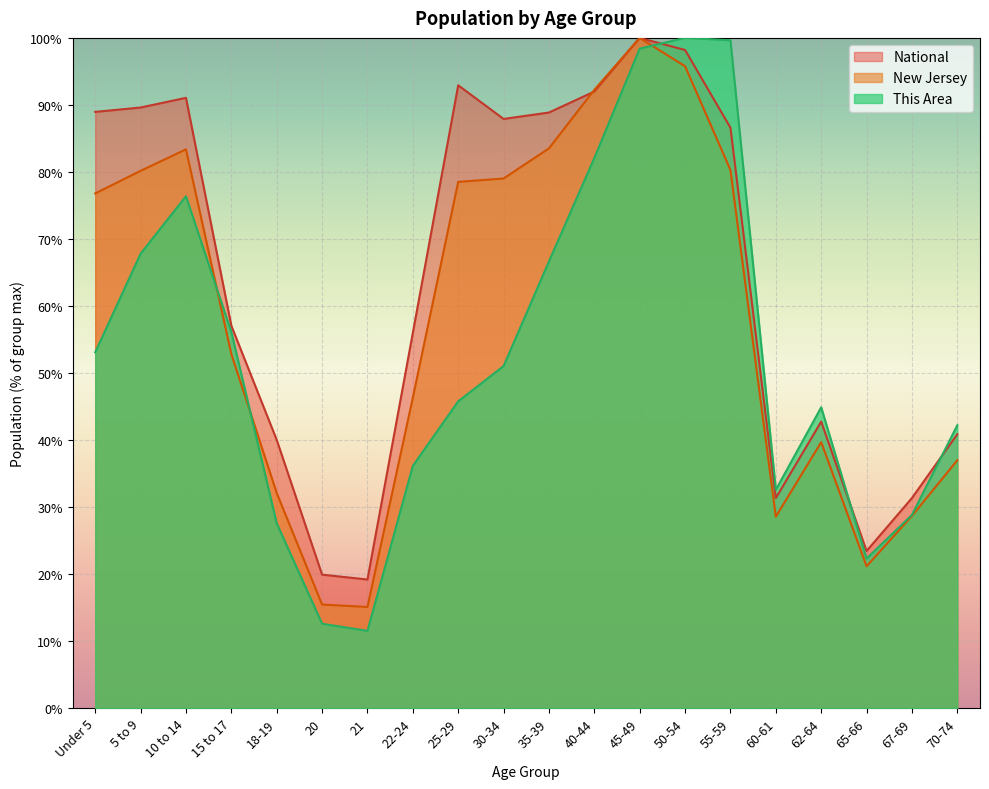

Reading left to right, extract all data points from this chart.

This Area: Under 5=53.1	5 to 9=67.8	10 to 14=76.4	15 to 17=56.1	18-19=27.6	20=12.6	21=11.5	22-24=36.1	25-29=45.8	30-34=51.0	35-39=66.6	40-44=82.1	45-49=98.4	50-54=100.0	55-59=99.6	60-61=32.6	62-64=44.9	65-66=22.3	67-69=28.8	70-74=42.2
New Jersey: Under 5=76.8	5 to 9=80.2	10 to 14=83.4	15 to 17=52.8	18-19=32.1	20=15.4	21=15.1	22-24=46.3	25-29=78.5	30-34=79.0	35-39=83.5	40-44=92.3	45-49=100.0	50-54=95.8	55-59=80.3	60-61=28.5	62-64=39.7	65-66=21.2	67-69=28.7	70-74=37.0
National: Under 5=89.0	5 to 9=89.6	10 to 14=91.1	15 to 17=57.0	18-19=40.0	20=19.9	21=19.2	22-24=56.0	25-29=92.9	30-34=87.9	35-39=88.9	40-44=92.0	45-49=100.0	50-54=98.2	55-59=86.6	60-61=31.3	62-64=42.7	65-66=23.4	67-69=31.3	70-74=40.9